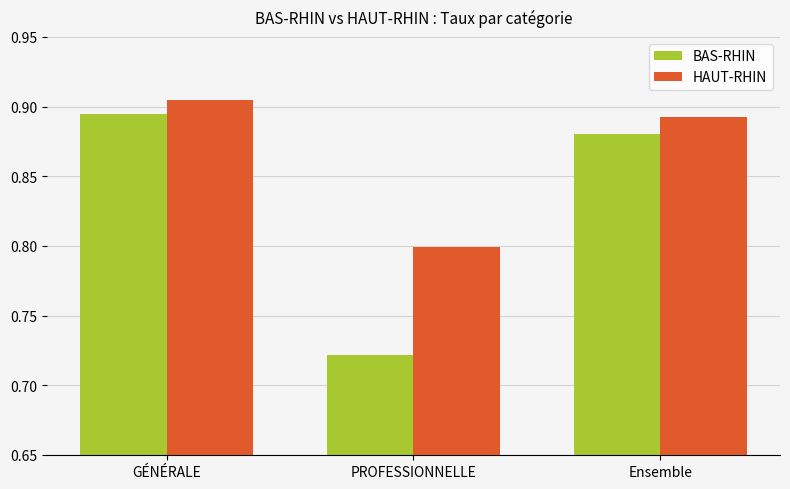

At PROFESSIONNELLE, list the series in order from largest to smallest.

HAUT-RHIN, BAS-RHIN